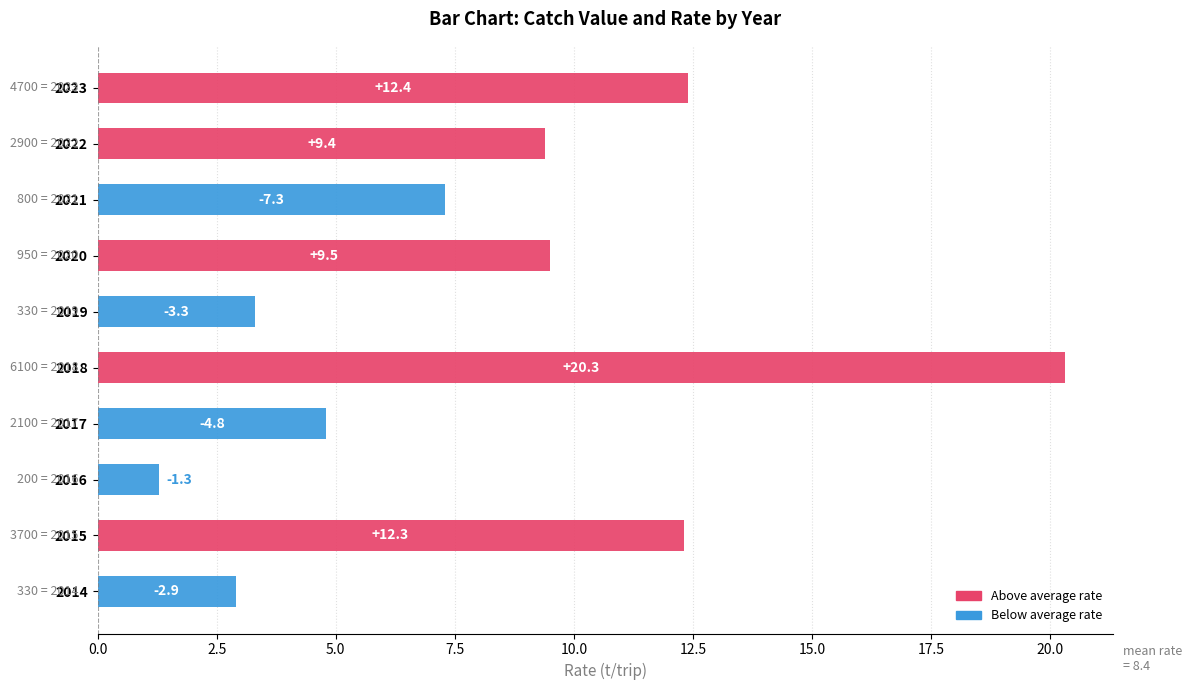

What is the value of the 3rd bar from the top?

7.3